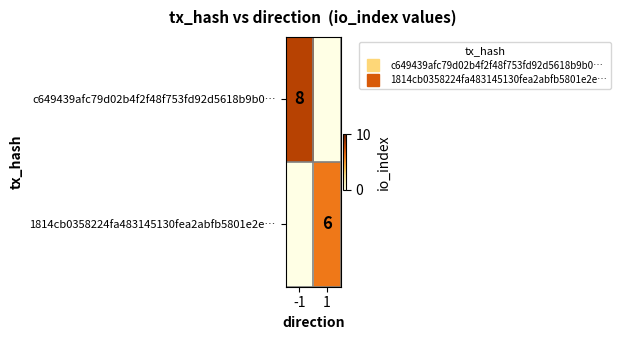

What is the sum of all c649439afc79d02b4f2f48f753fd92d5618b9b0… values?

8